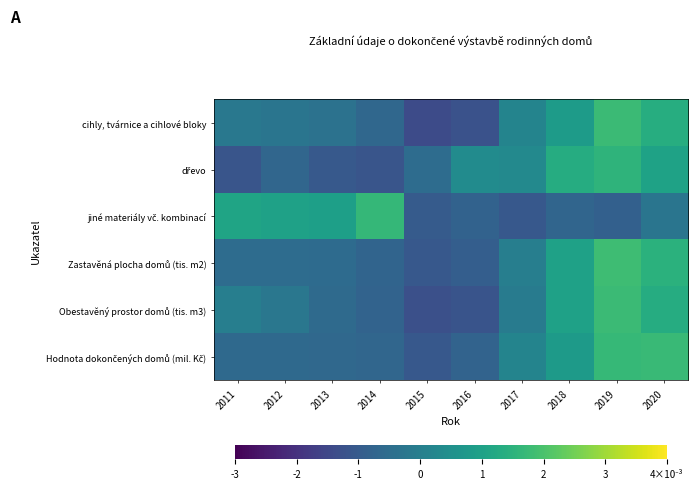

How many series are shown in this chart?

6